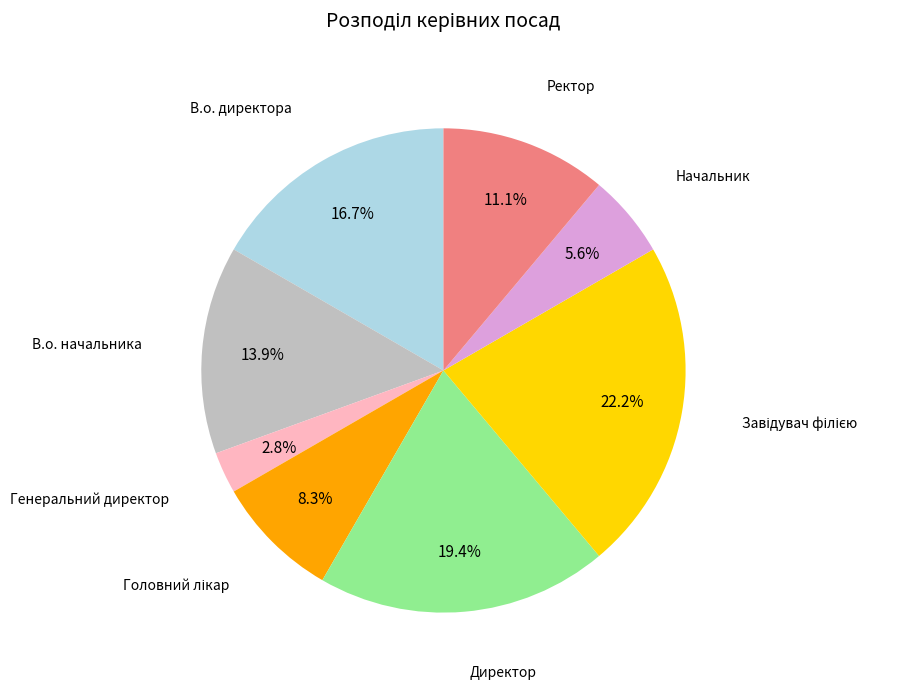

Does any single category account for the majority?

No